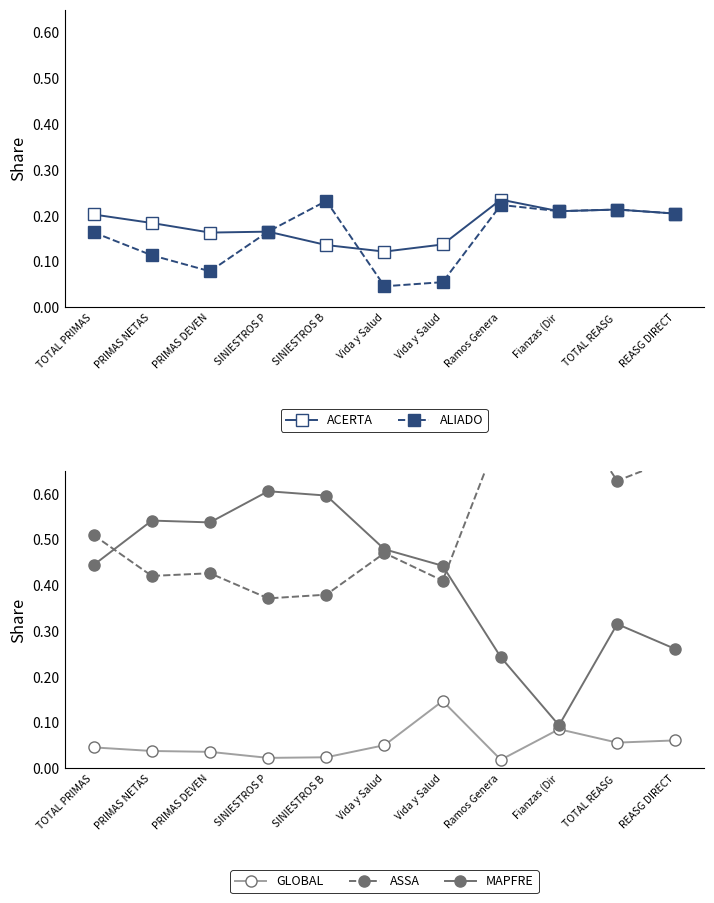

Reading right to left, extract all data points from this chart.

ACERTA: REASG DIRECT=0.2	TOTAL REASG =0.2	Fianzas (Dir=0.2	Ramos Genera=0.2	Vida y Salud=0.1	Vida y Salud=0.1	SINIESTROS B=0.1	SINIESTROS P=0.2	PRIMAS DEVEN=0.2	PRIMAS NETAS=0.2	TOTAL PRIMAS=0.2
ALIADO: REASG DIRECT=0.2	TOTAL REASG =0.2	Fianzas (Dir=0.2	Ramos Genera=0.2	Vida y Salud=0.1	Vida y Salud=0.0	SINIESTROS B=0.2	SINIESTROS P=0.2	PRIMAS DEVEN=0.1	PRIMAS NETAS=0.1	TOTAL PRIMAS=0.2
GLOBAL: REASG DIRECT=0.1	TOTAL REASG =0.1	Fianzas (Dir=0.1	Ramos Genera=0.0	Vida y Salud=0.1	Vida y Salud=0.1	SINIESTROS B=0.0	SINIESTROS P=0.0	PRIMAS DEVEN=0.0	PRIMAS NETAS=0.0	TOTAL PRIMAS=0.0
ASSA: REASG DIRECT=0.7	TOTAL REASG =0.6	Fianzas (Dir=0.8	Ramos Genera=0.7	Vida y Salud=0.4	Vida y Salud=0.5	SINIESTROS B=0.4	SINIESTROS P=0.4	PRIMAS DEVEN=0.4	PRIMAS NETAS=0.4	TOTAL PRIMAS=0.5
MAPFRE: REASG DIRECT=0.3	TOTAL REASG =0.3	Fianzas (Dir=0.1	Ramos Genera=0.2	Vida y Salud=0.4	Vida y Salud=0.5	SINIESTROS B=0.6	SINIESTROS P=0.6	PRIMAS DEVEN=0.5	PRIMAS NETAS=0.5	TOTAL PRIMAS=0.4